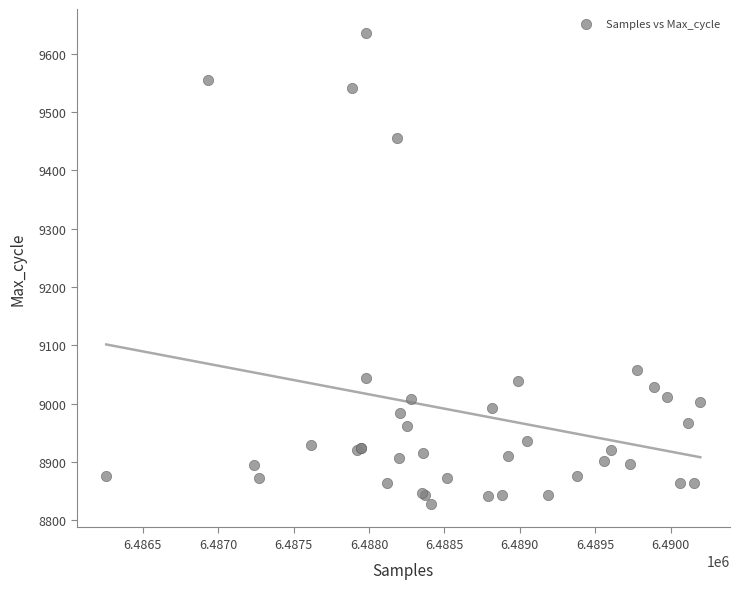

What Y value in the scatter plot is closest to 9232?

9057